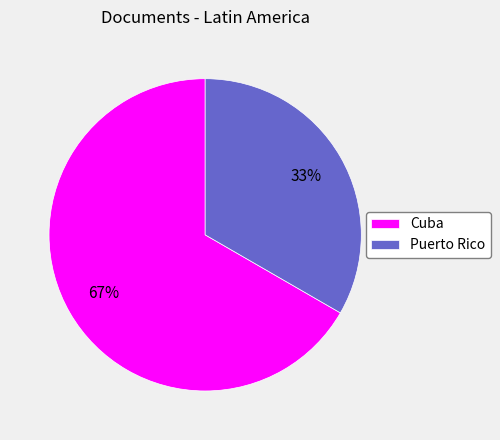

To the nearest percent, what is the combined percentage of Cuba and Puerto Rico?

100%